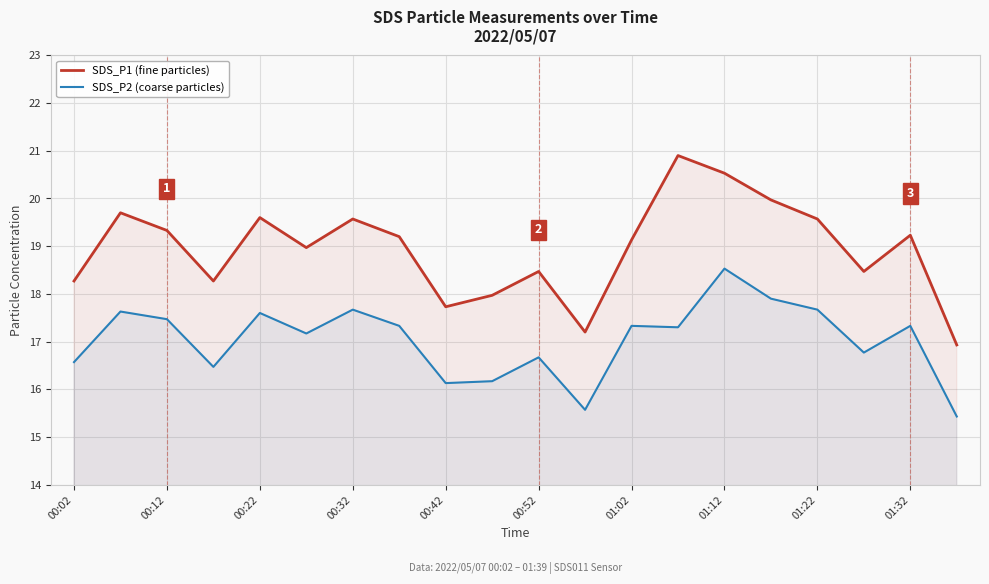

What is the lowest value of the SDS_P2 (coarse particles) series?

15.4